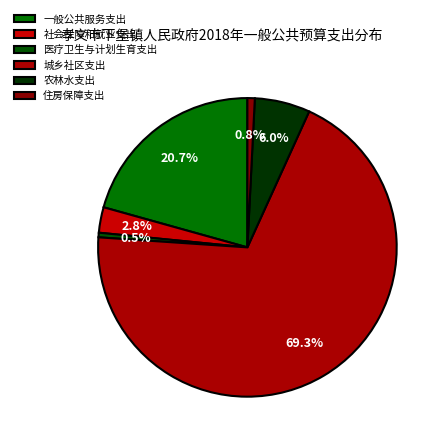

Rank the categories by value from lowest to highest.

医疗卫生与计划生育支出, 住房保障支出, 社会保障和就业支出, 农林水支出, 一般公共服务支出, 城乡社区支出